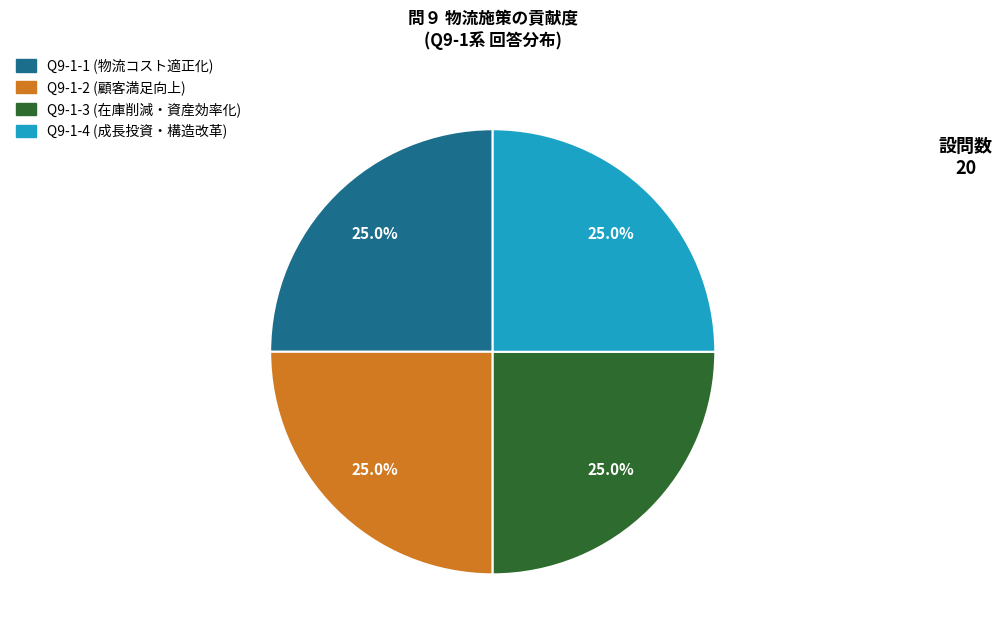

How many segments does this pie chart have?

4